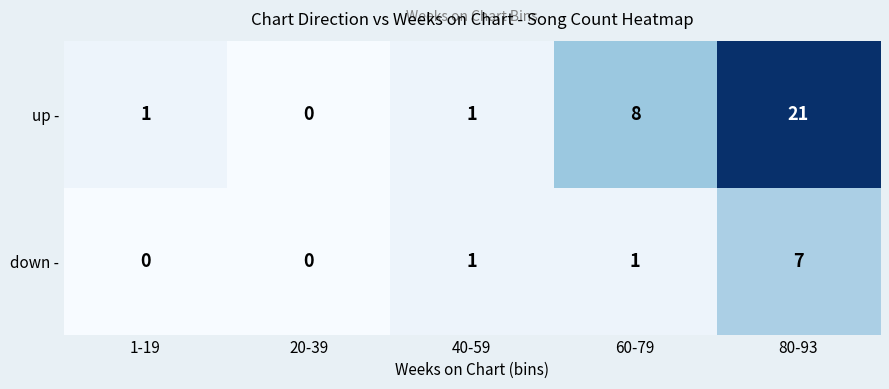

What value does the up - series have at 60-79?

8